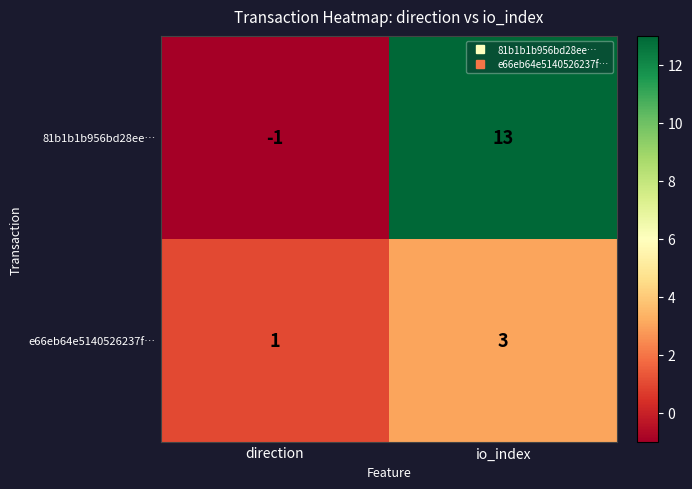

The 81b1b1b956bd28ee… series shows -1 at direction. True or false?

True